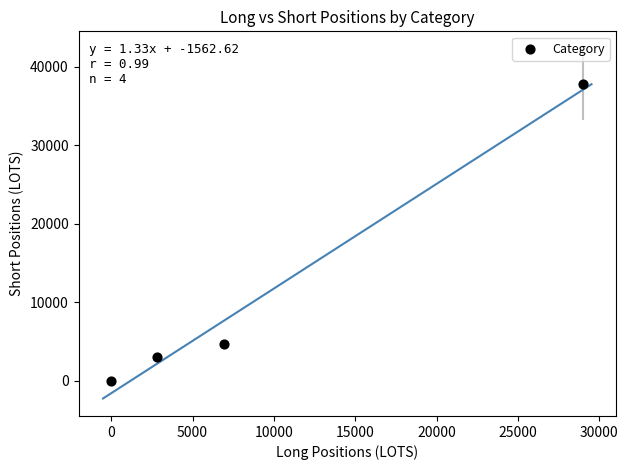

What is the average Y value?

11353.9